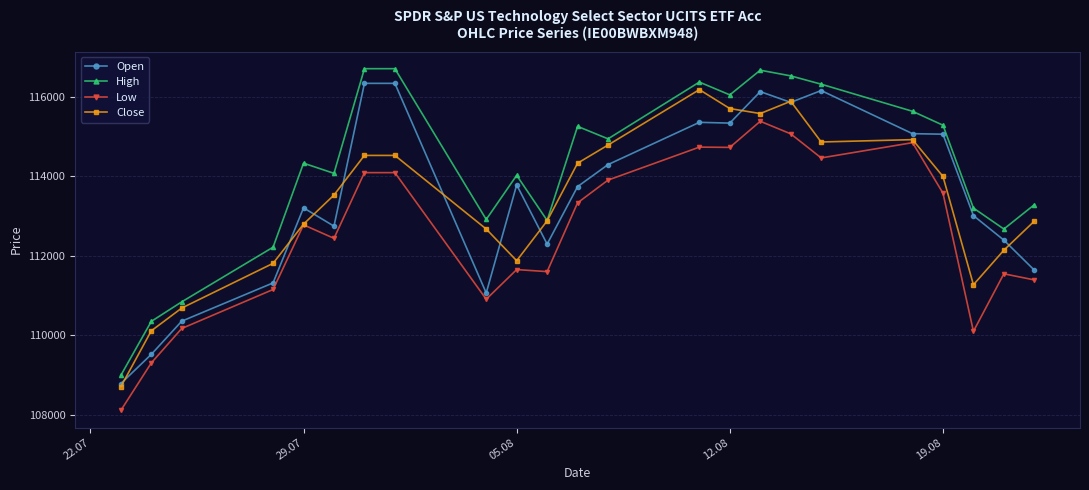

Which series has the widest spread of values?

High